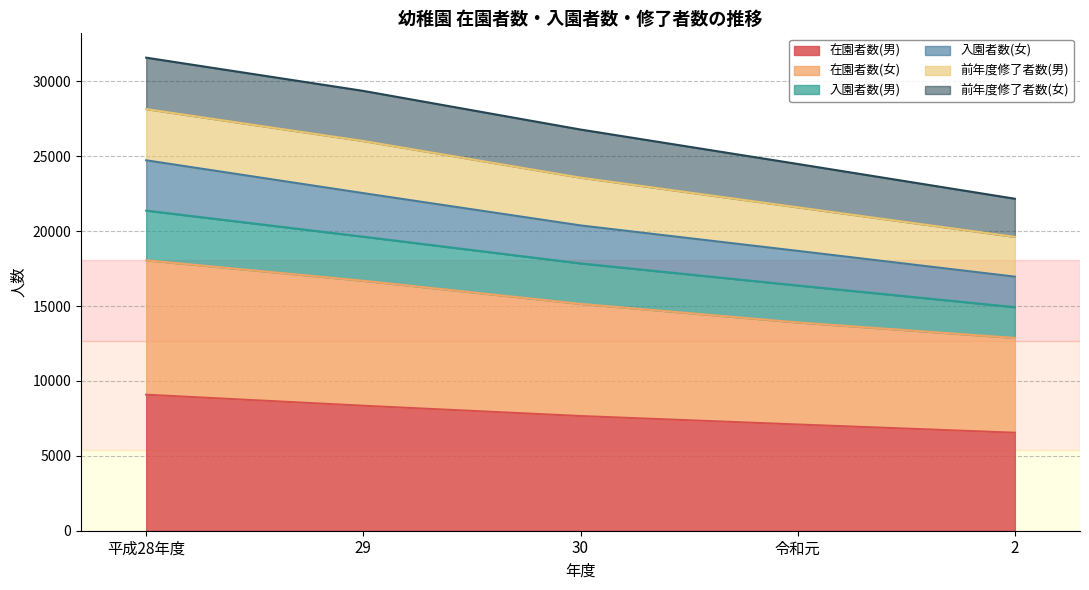

What is the label of the 2nd point from the left?

29